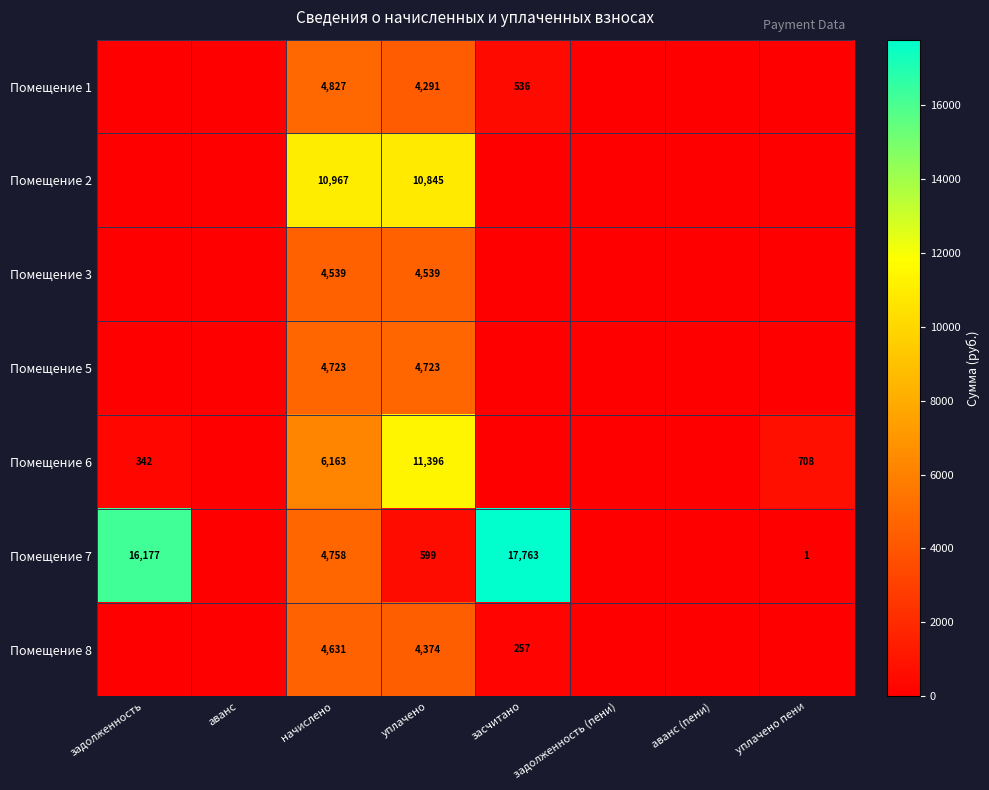

Rank the series at уплачено from lowest to highest value.

Помещение 7, Помещение 1, Помещение 8, Помещение 3, Помещение 5, Помещение 2, Помещение 6